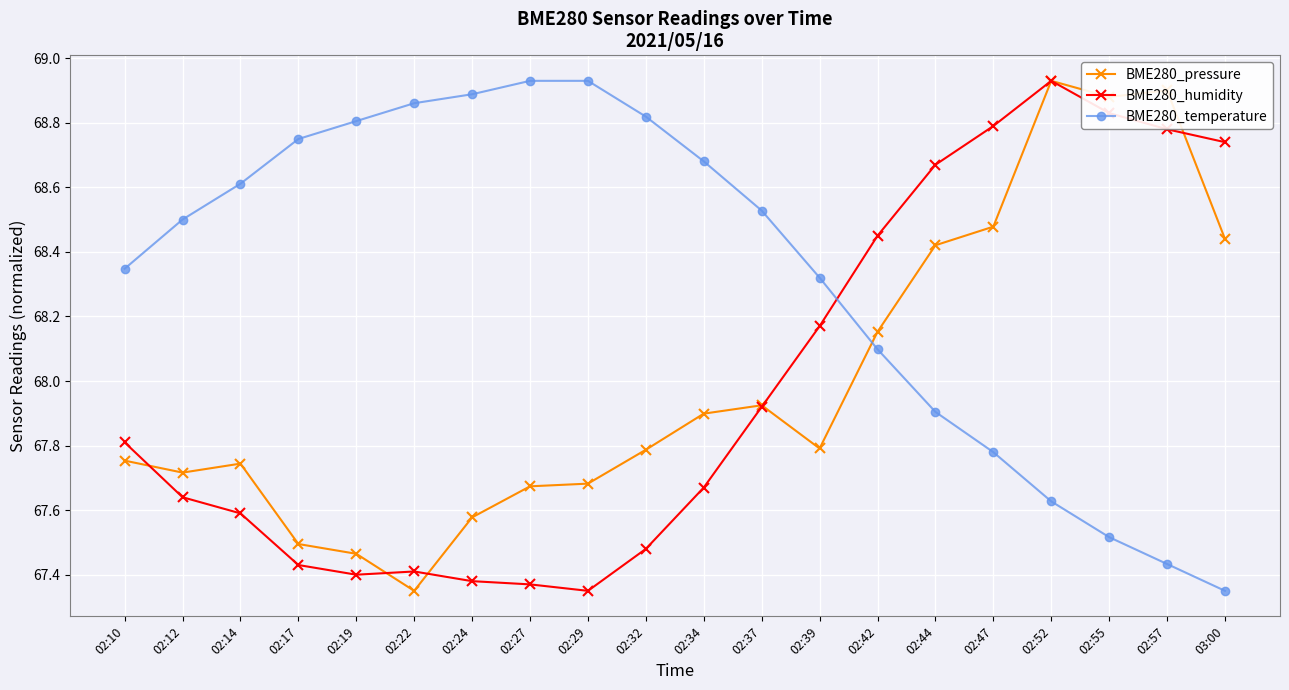

What is the difference between the BME280_pressure values at 02:52 and 02:27?

1.3